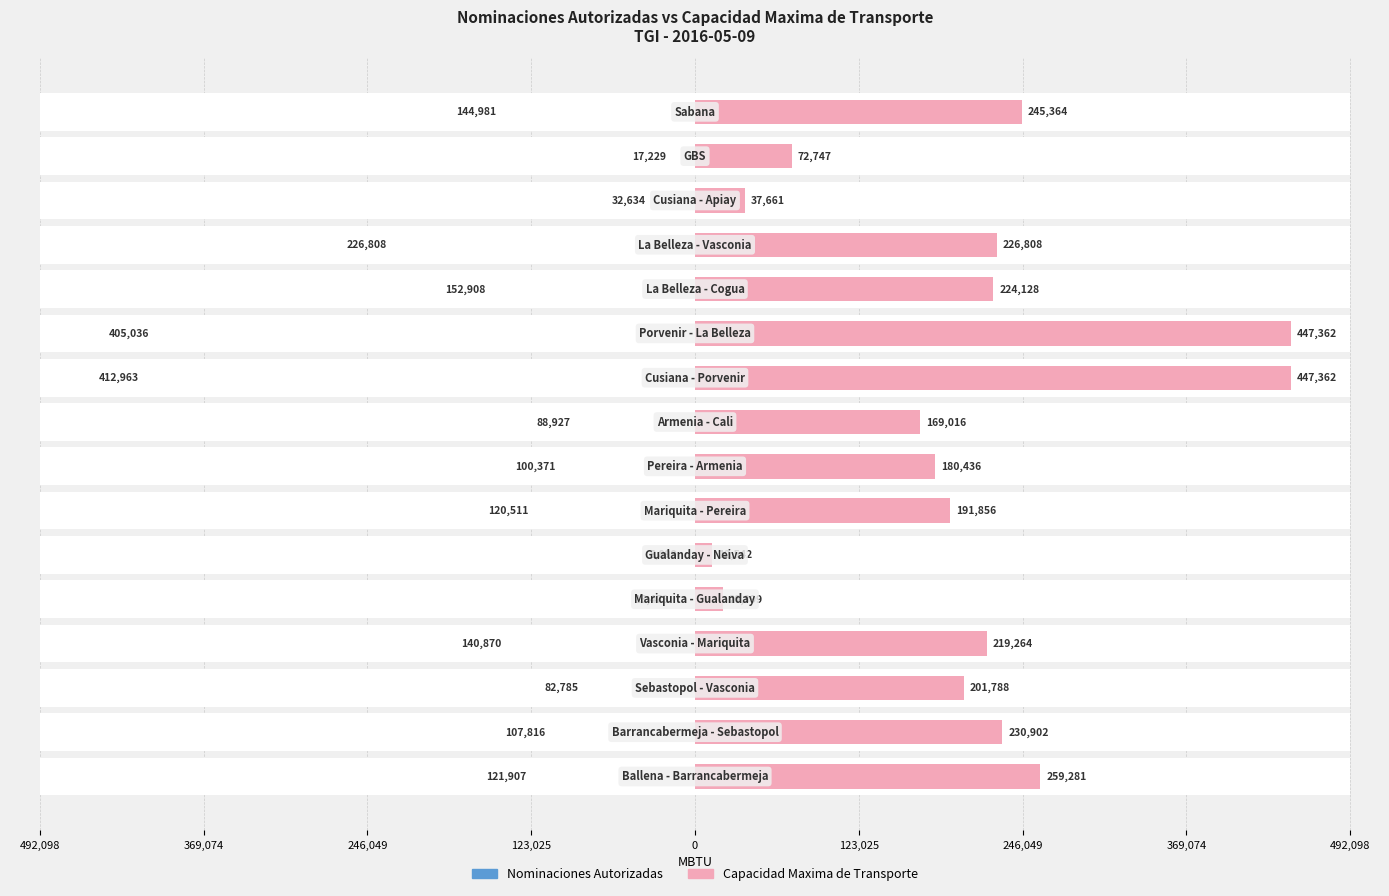

Reading right to left, what are all the values shown in this chart?

Nominaciones Autorizadas: 144981.0	17229.0	32634.0	226808.1	152908.0	405036.0	412963.0	88927.0	100371.0	120511.0	8899.0	15478.0	140870.0	82785.0	107816.0	121907.0
Capacidad Maxima de Transporte: 245364.4	72746.6	37660.6	226808.1	224128.4	447362.2	447362.2	169016.0	180436.0	191856.0	12541.8	20898.6	219264.0	201787.9	230901.6	259281.0